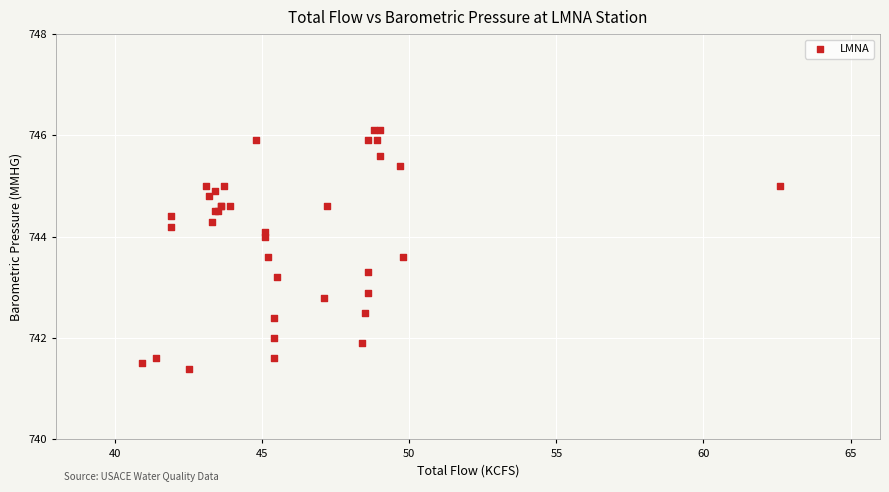

What Y value in the scatter plot is closest to 743?

742.9